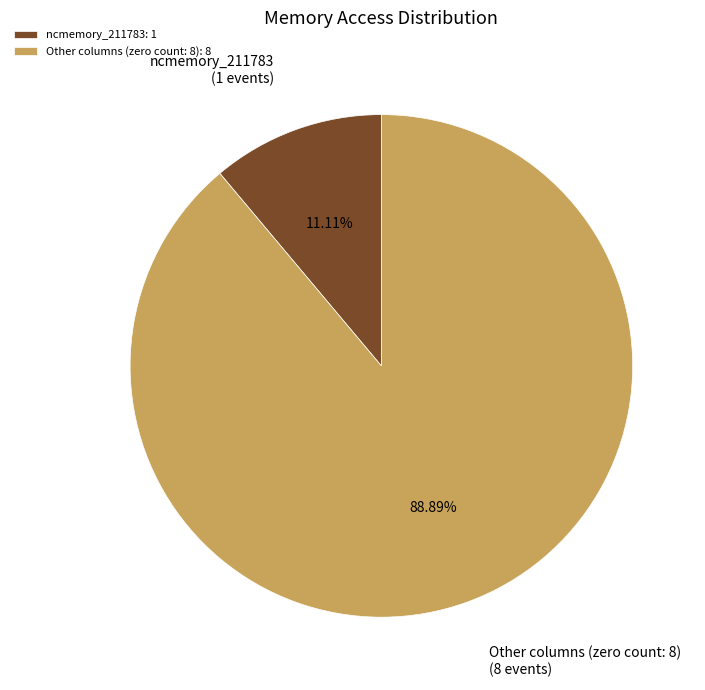

Which slice represents more than half of the pie?

Other columns (zero count: 8): 8